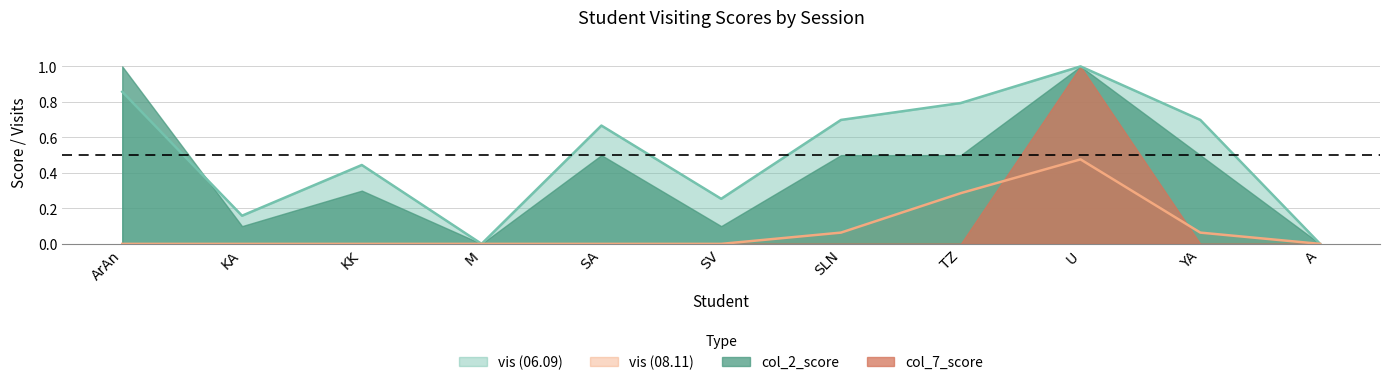

What position from the right is A?

1